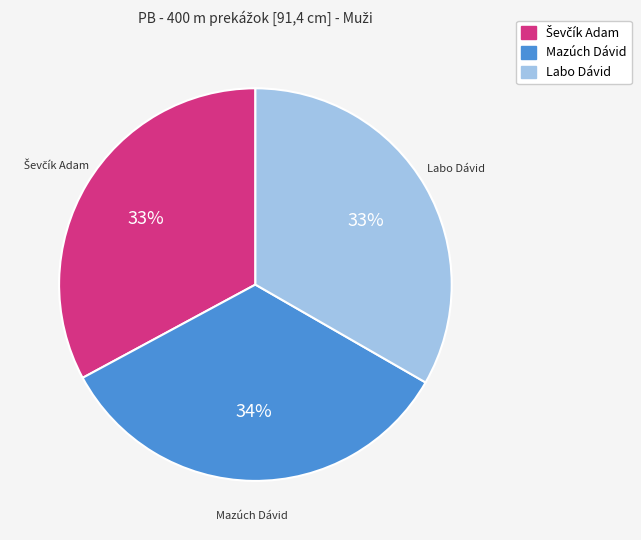

True or false: Labo Dávid accounts for 45% of the total.

False